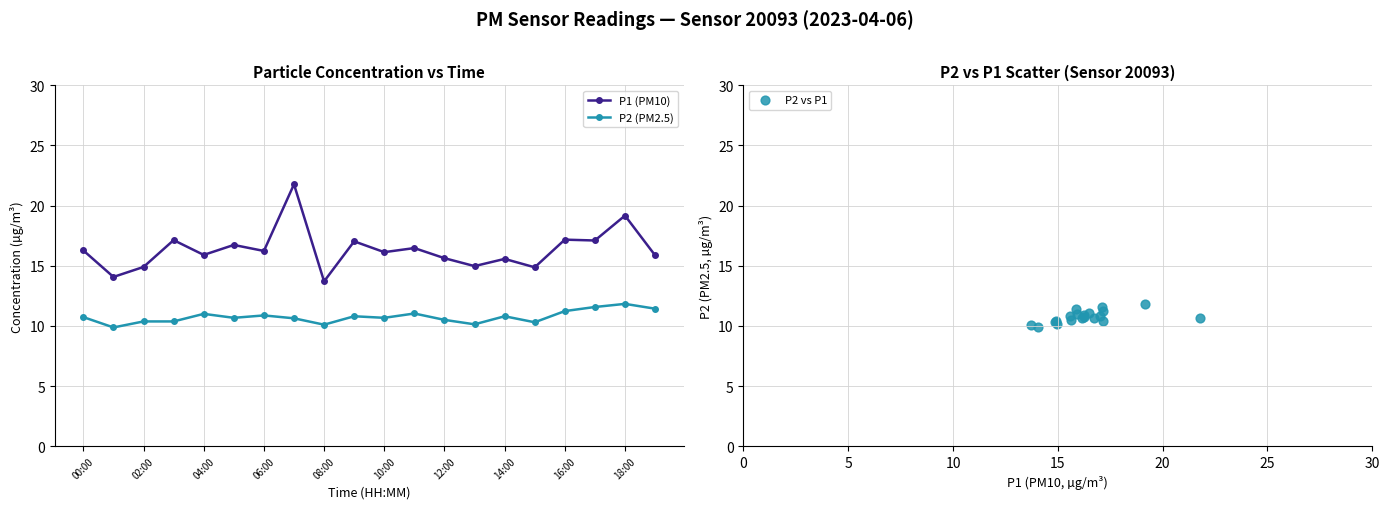

Which series has the largest total across all categories?

P1 (PM10)